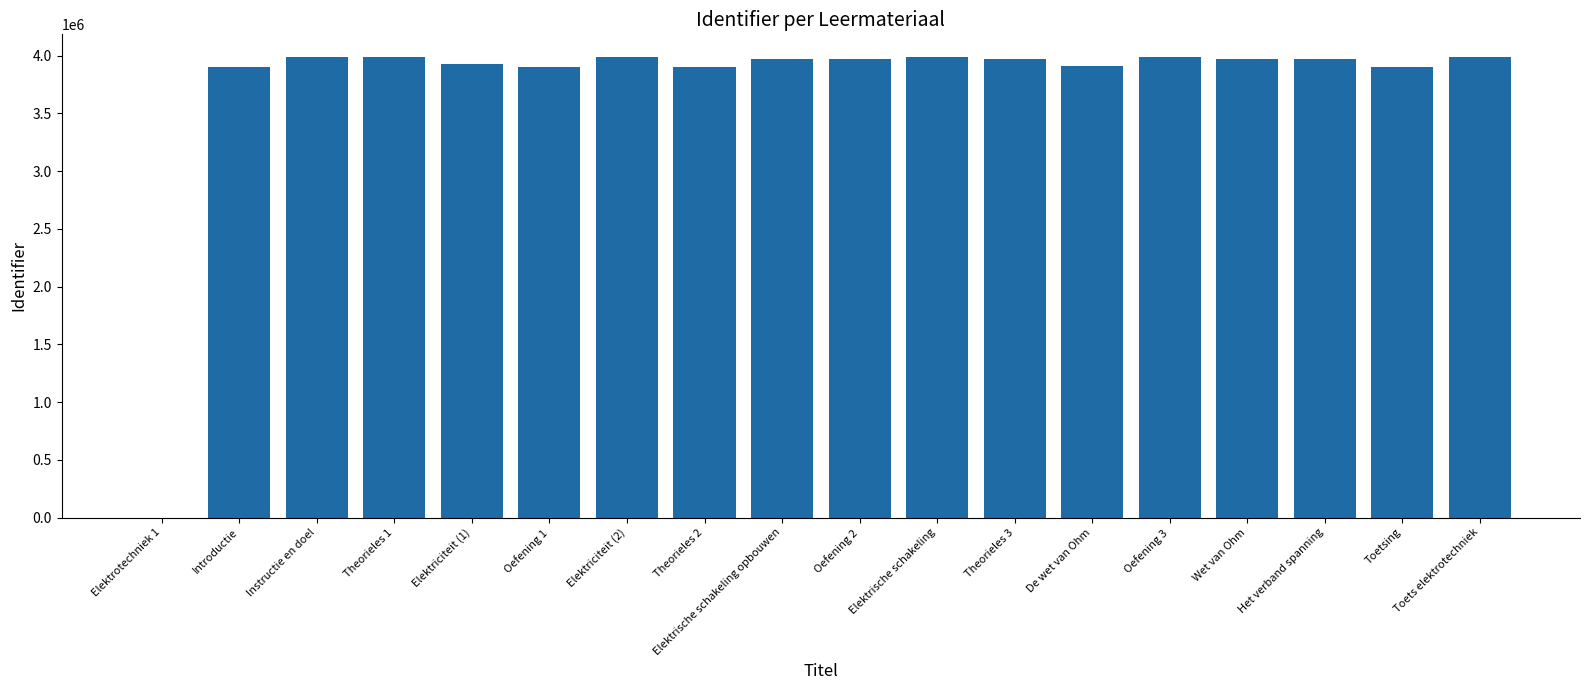

How many positive values are there?

17